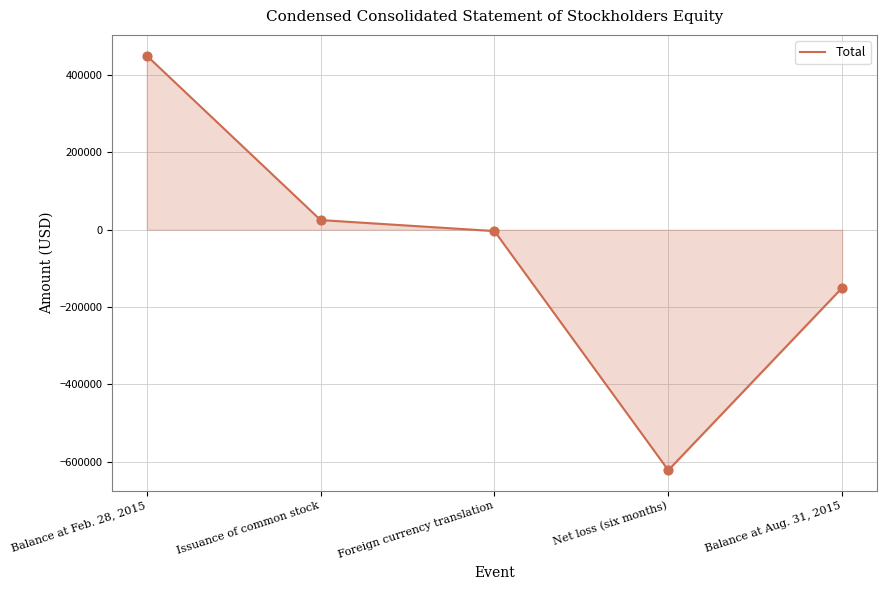

Between Foreign currency translation and Balance at Aug. 31, 2015, which is larger?

Foreign currency translation